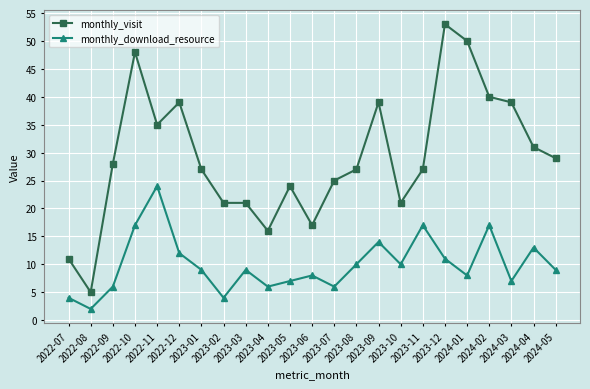

Where is monthly_visit nearest to the value 29?

2024-05